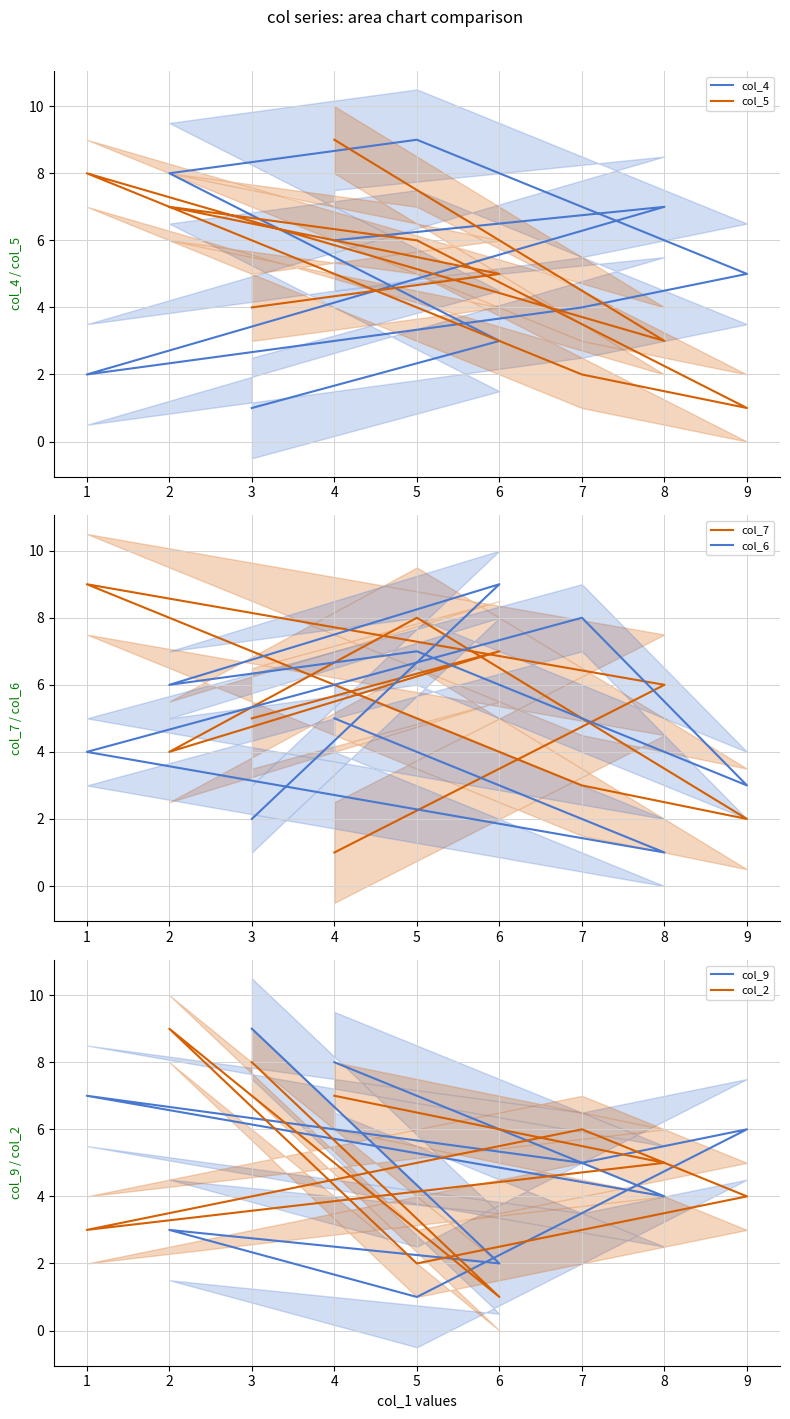

In col_6, how many points are higher than both neighbors (excluding endpoints)?

3